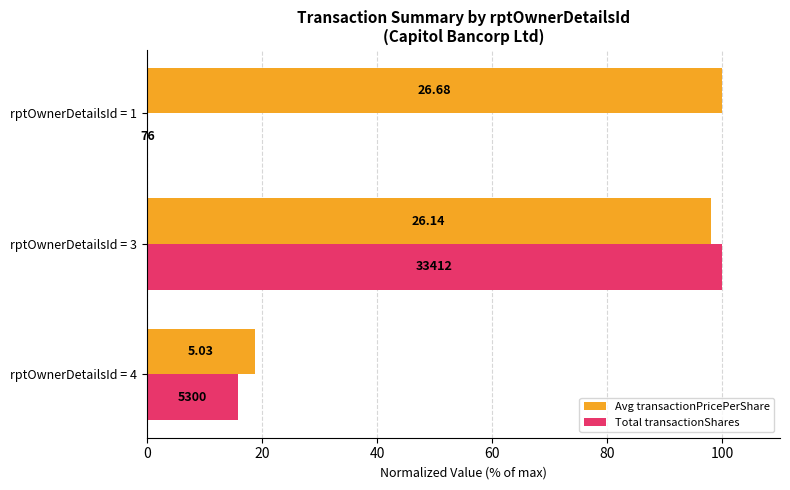

What are all the series names shown in the legend?

Avg transactionPricePerShare, Total transactionShares